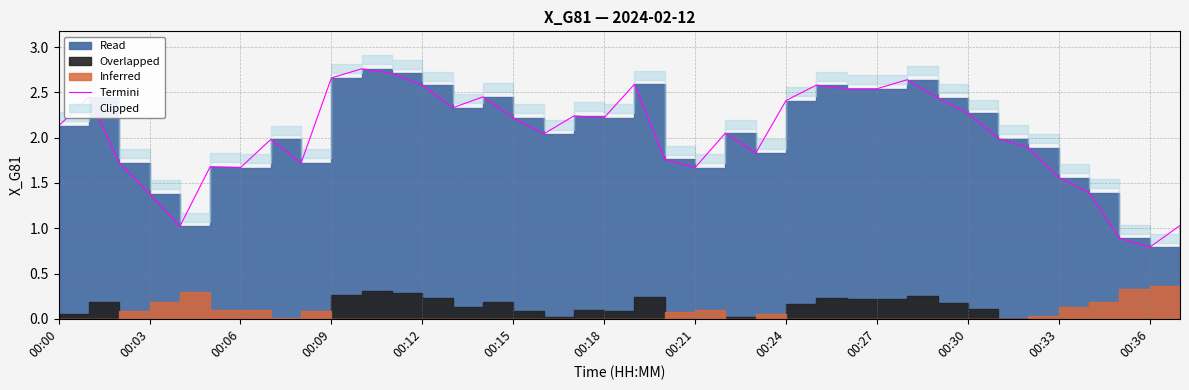

What is the difference between the values at 00:00 and 31?

0.1